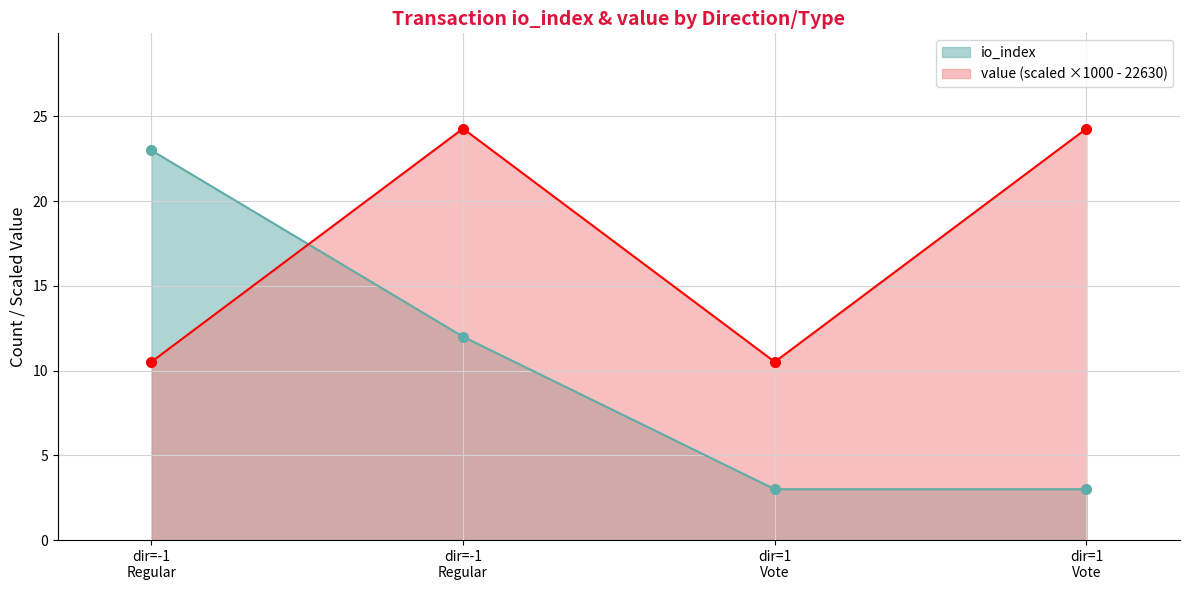

How many distinct data groups are displayed?

2